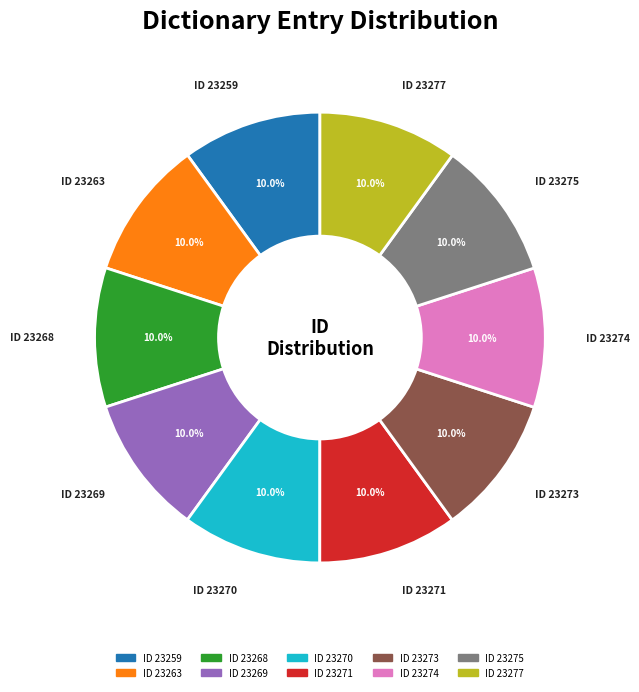

Is there a majority slice in this chart?

No